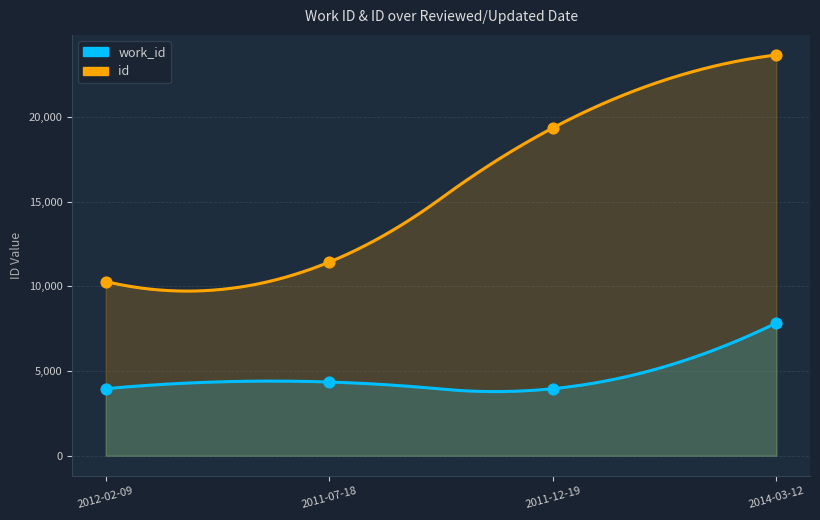

What are all the series names shown in the legend?

work_id, id